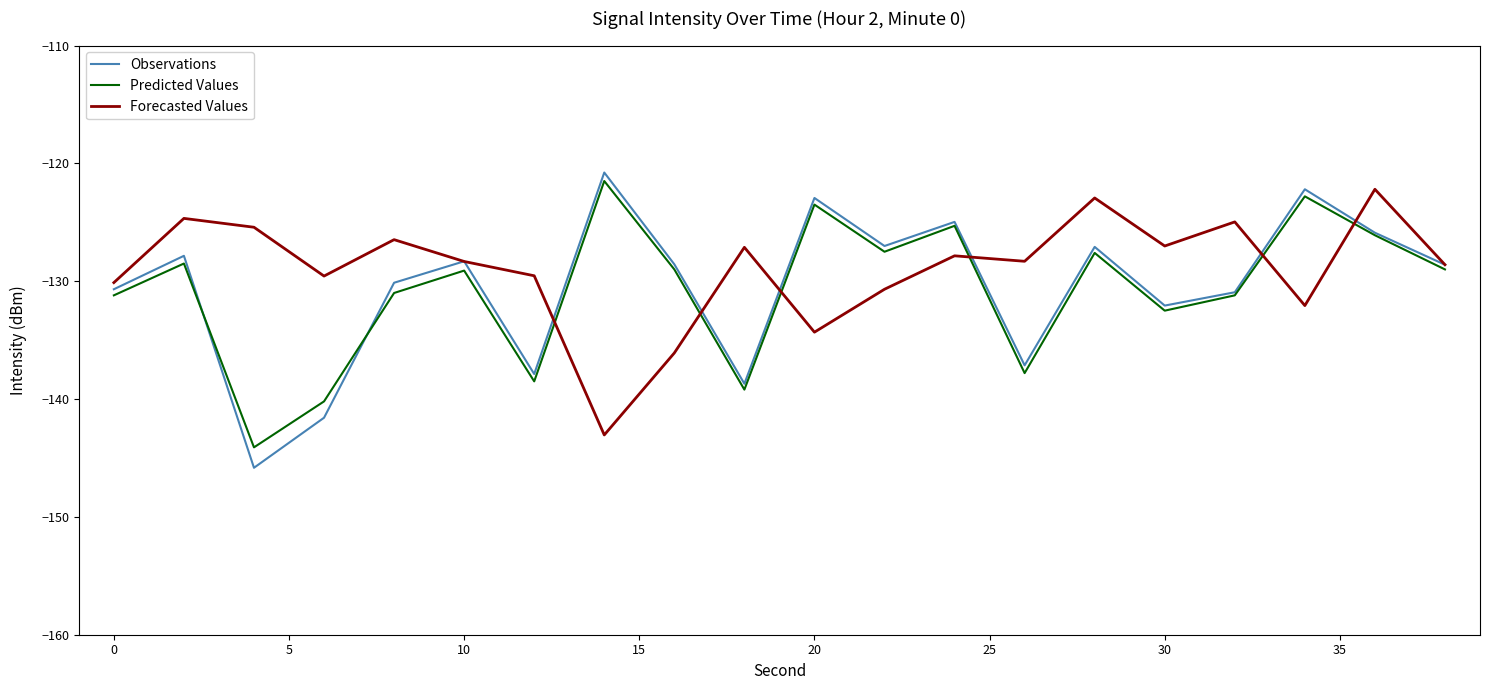

Which series has the largest range (max minus min)?

Observations